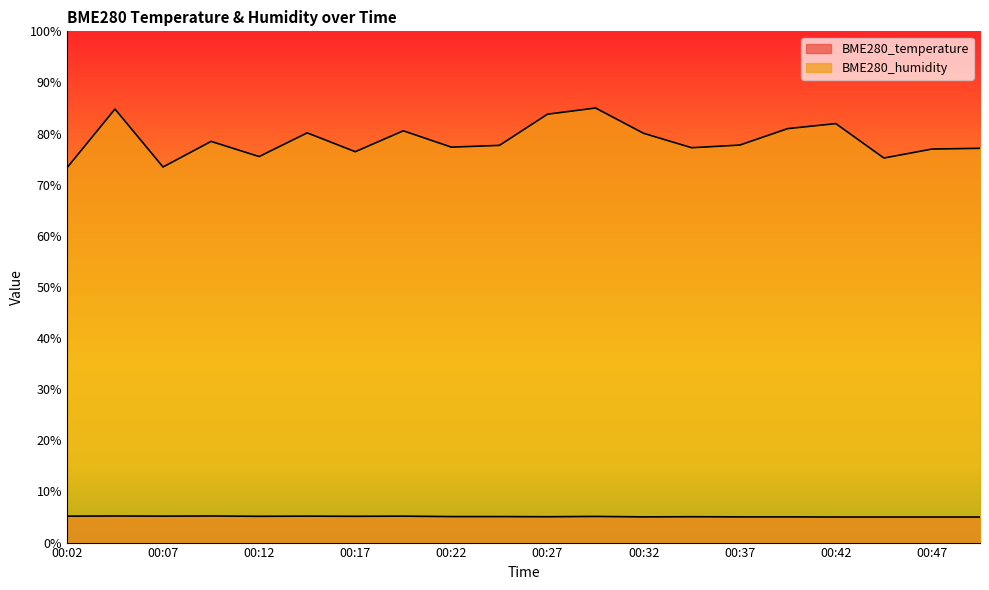

Rank the series by their average value, from lowest to highest.

BME280_temperature, BME280_humidity